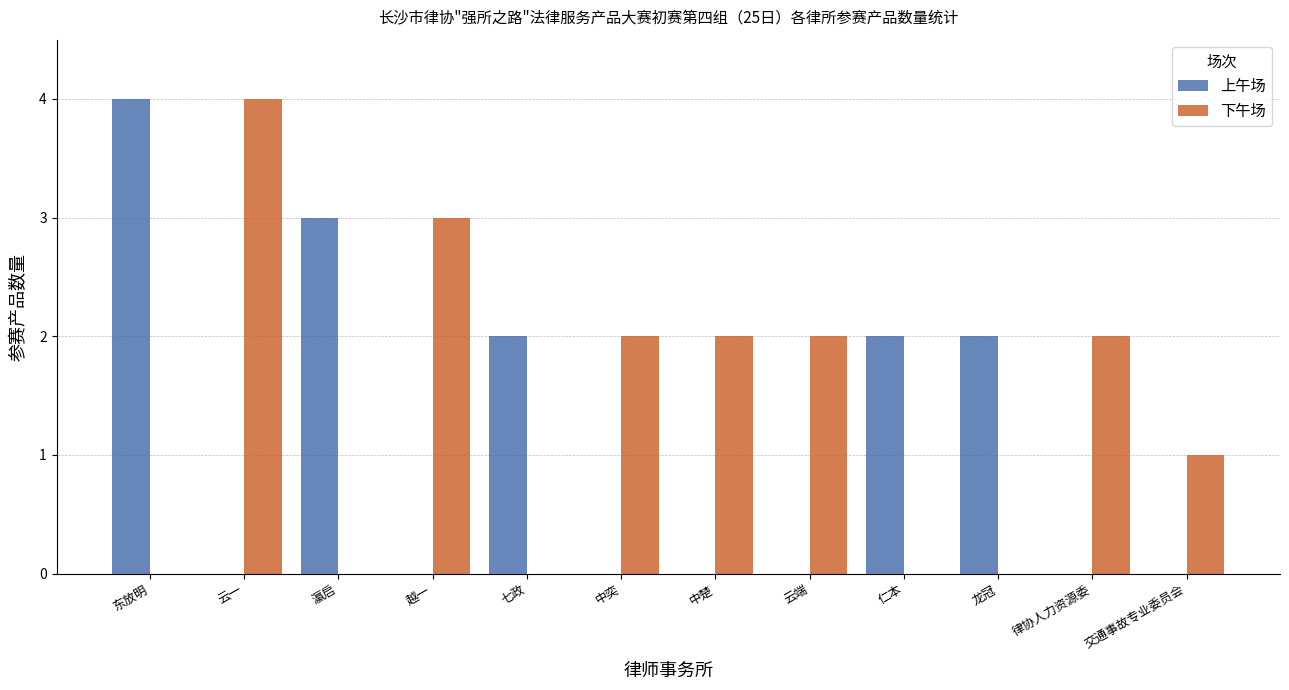

What is the difference between the 上午场 values at 七政 and 交通事故专业委员会?

2